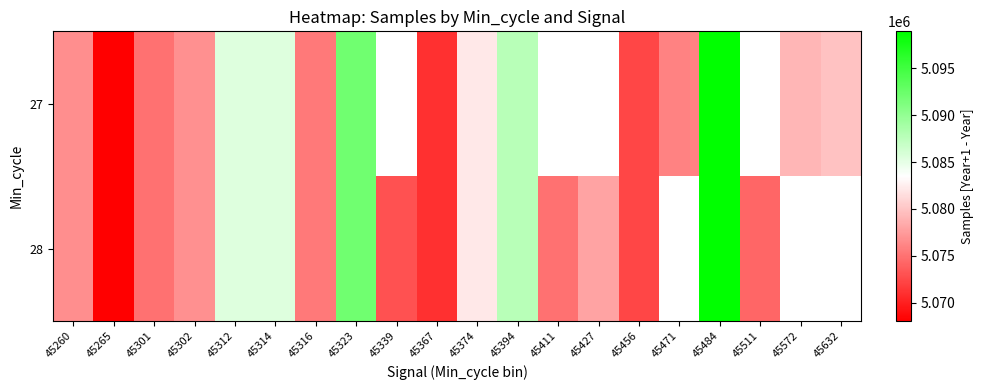

What value does the 27 series have at 45265?

5068036.0